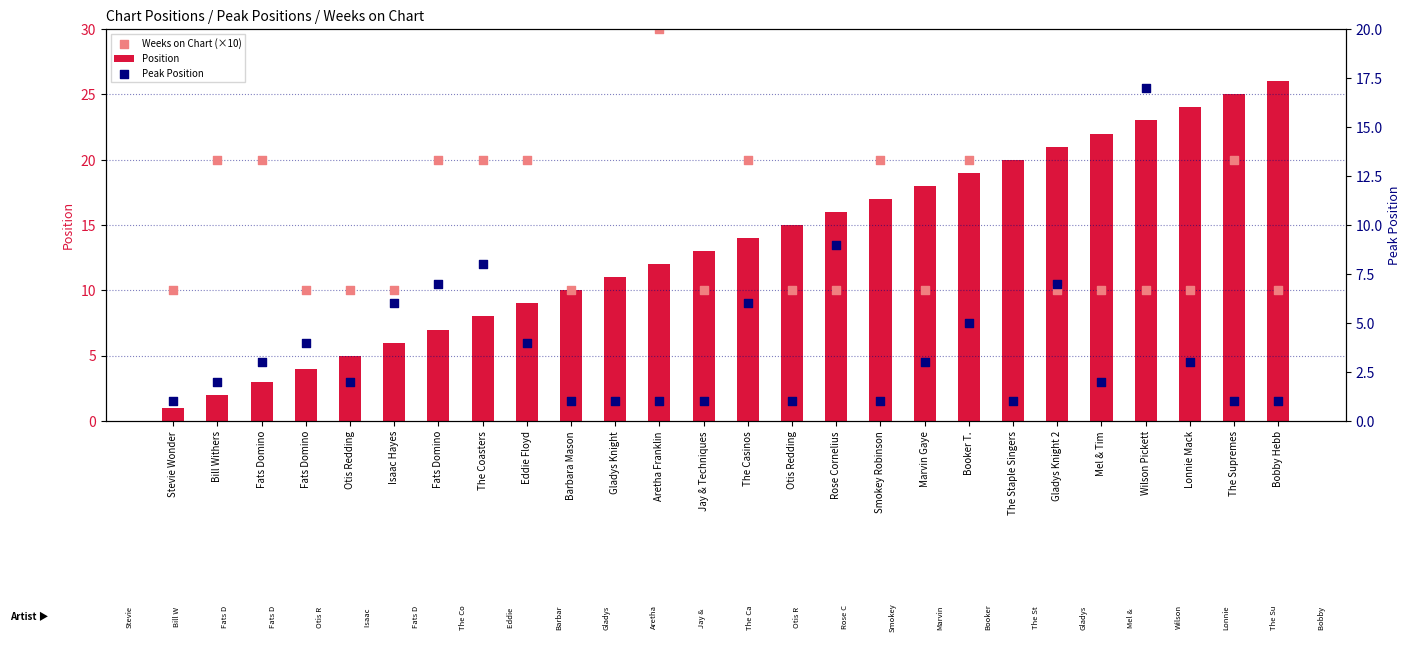

Is the value of Weeks on Chart (×10) at Booker T. greater than the value of Position at Otis Redding?

Yes